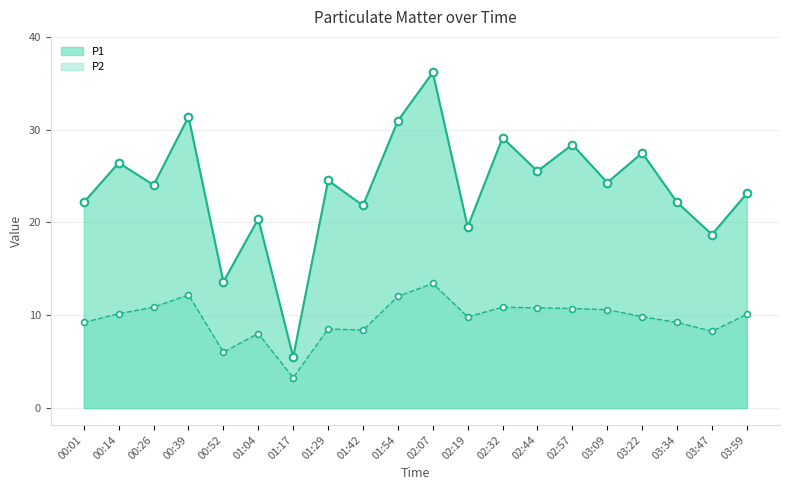

What is the total value across all series at 02:44?

36.3